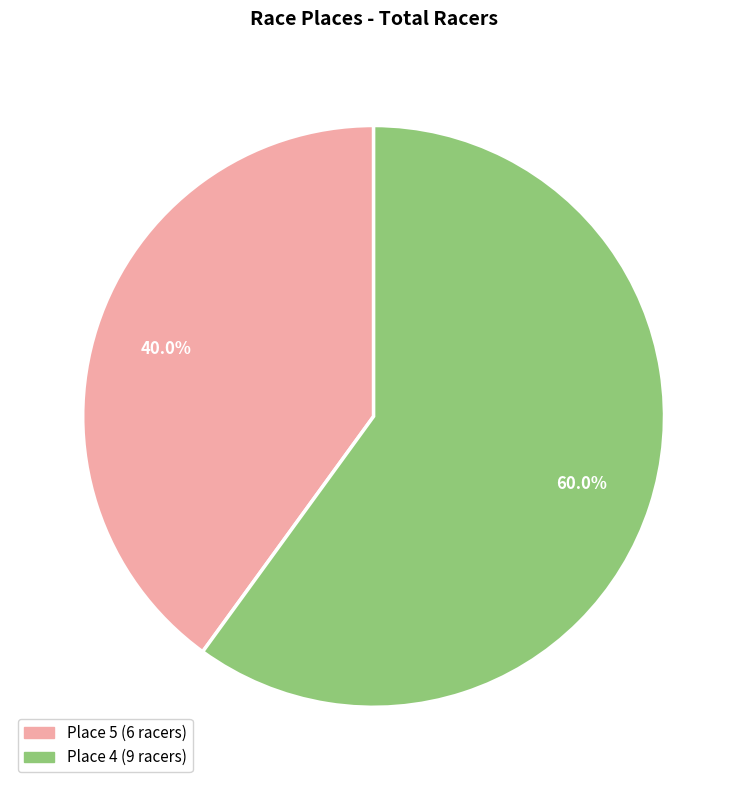

Count the number of slices in the pie.

2